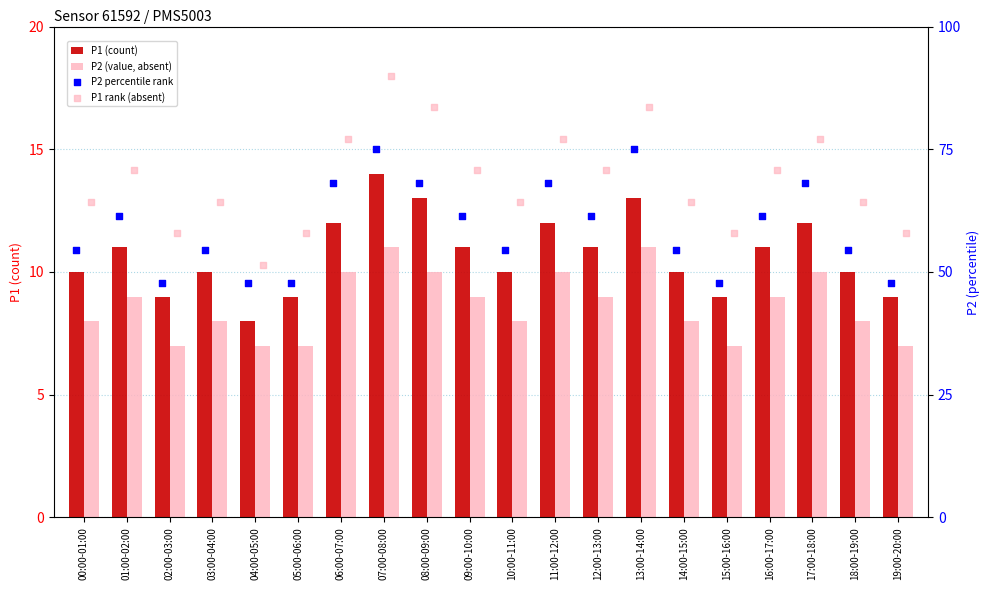

Which series has the largest total across all categories?

P1 rank (absent)